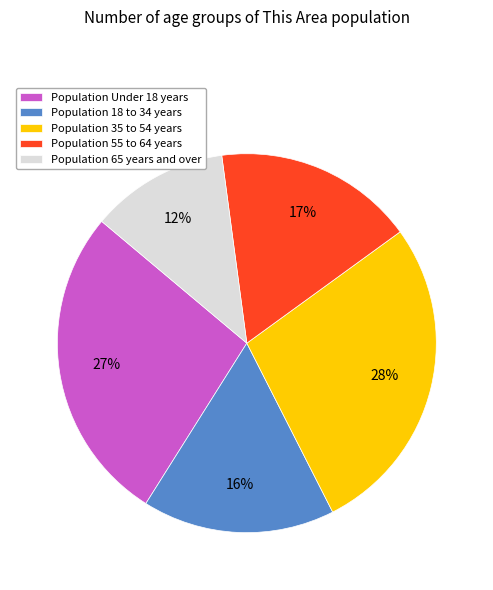

Is there any slice that represents more than half of the pie?

No